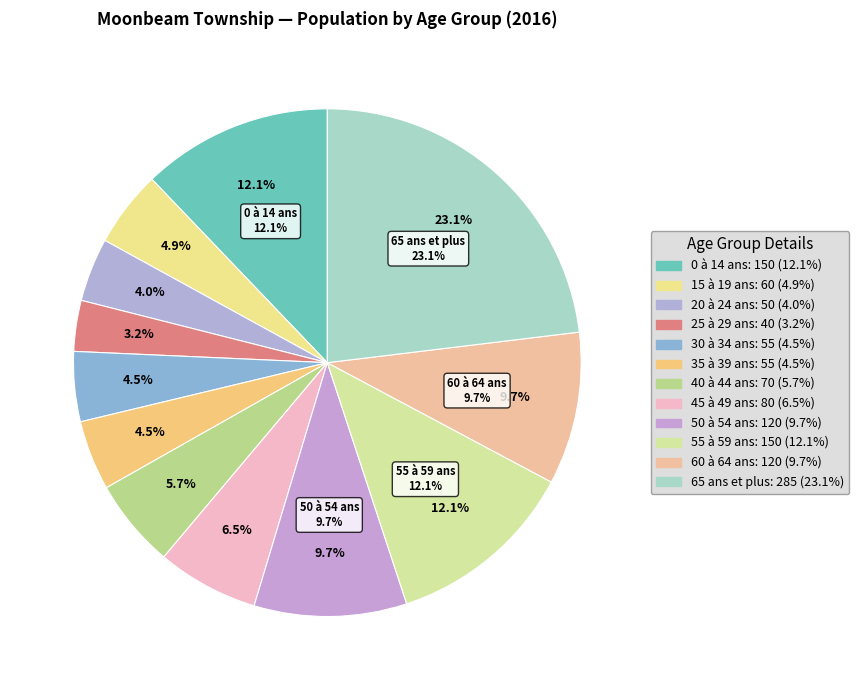

Is the sum of 25 à 29 ans and 20 à 24 ans greater than half?

No